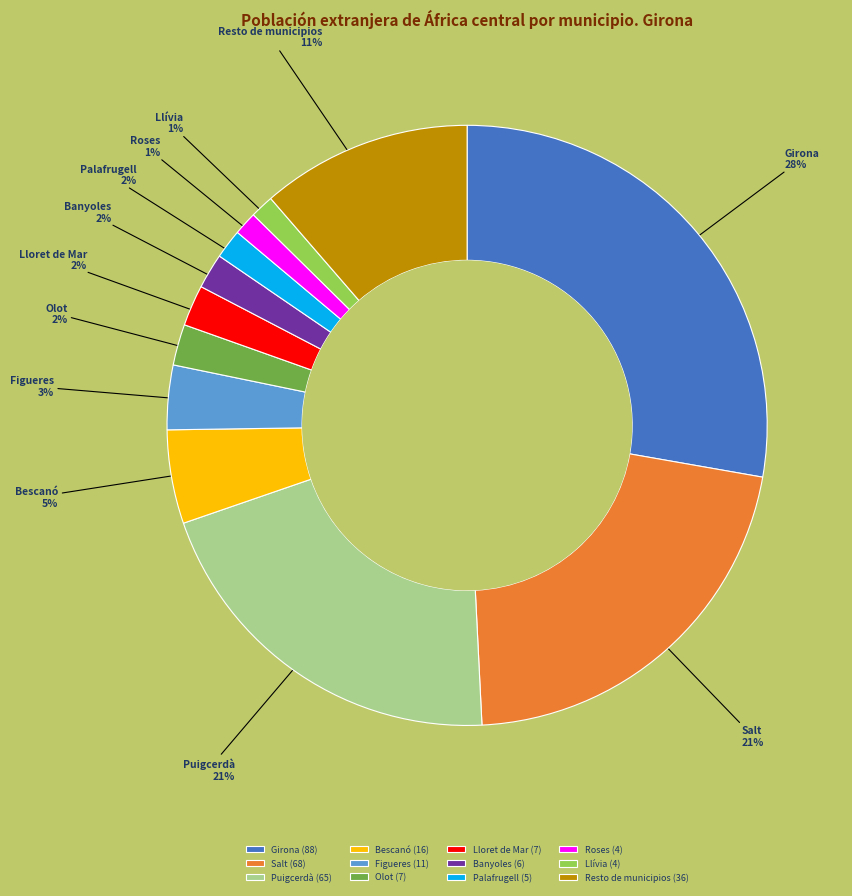

To the nearest percent, what is the combined percentage of Llívia (4) and Banyoles (6)?

3%